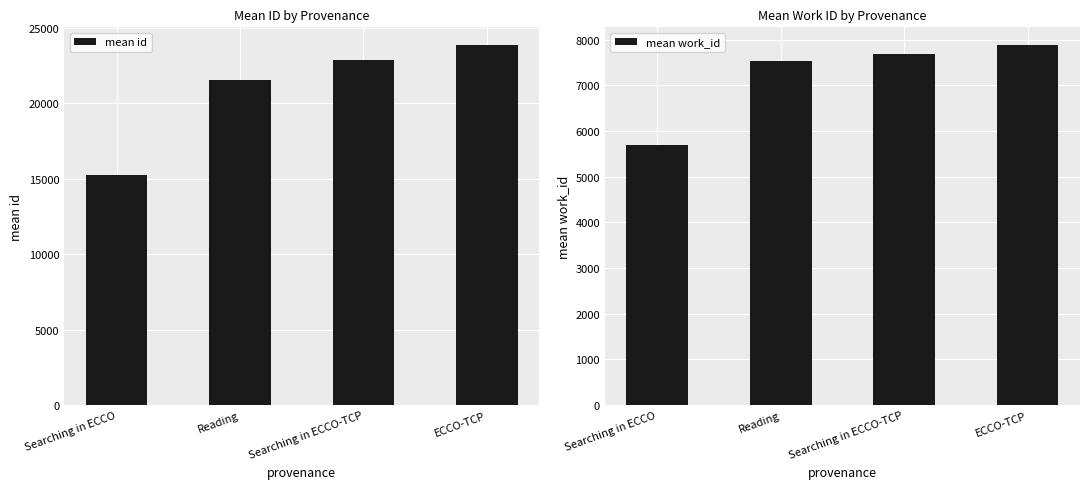

At which label is mean id closest to 19530?

Reading